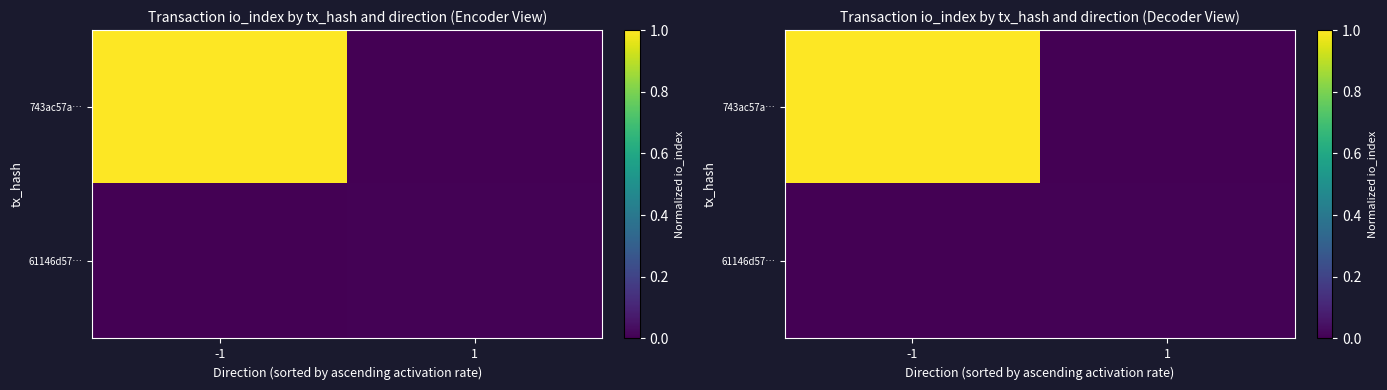

Rank the series at 1 from lowest to highest value.

743ac57a…, 61146d57…